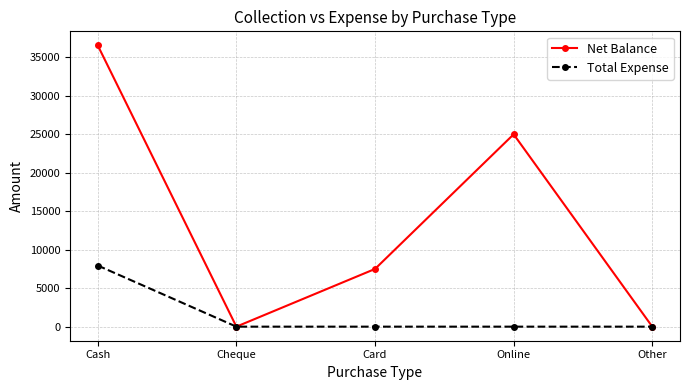

Which series has the largest total across all categories?

Net Balance